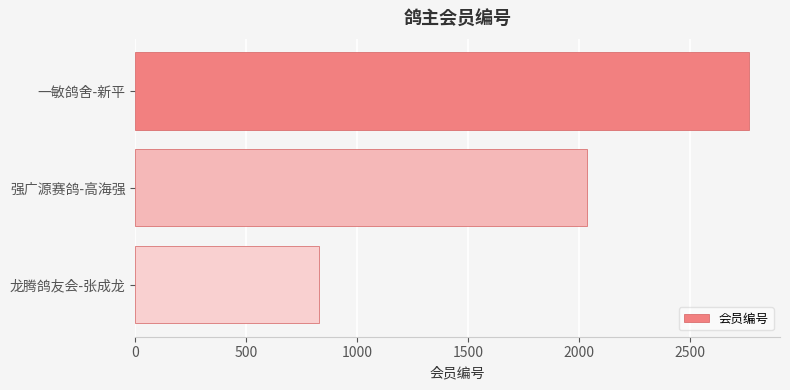

How many bars are there in total?

3